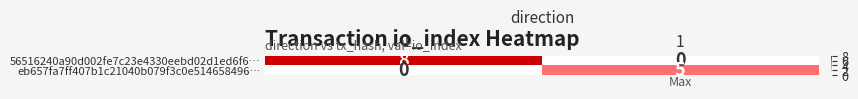

What is the approximate value of 56516240a90d002fe7c23e4330eebd02d1ed6f6… at -1?

8